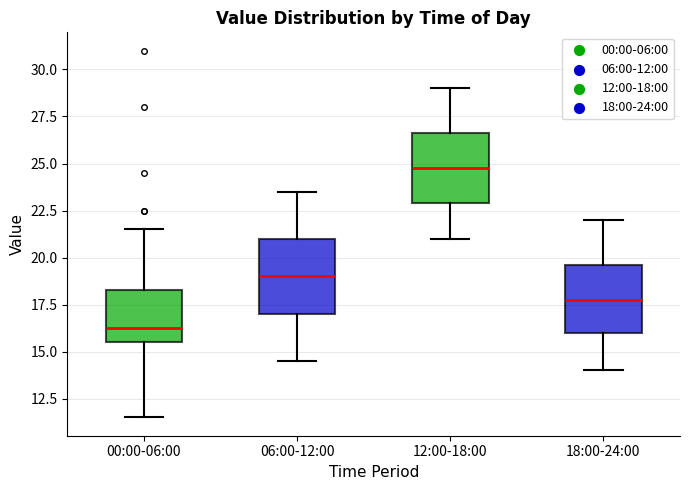

Where is the lower edge of the box for 18:00-24:00 on the y-axis? The values are not printed on the chart, so give them approximately, as read against the axis.

16.0